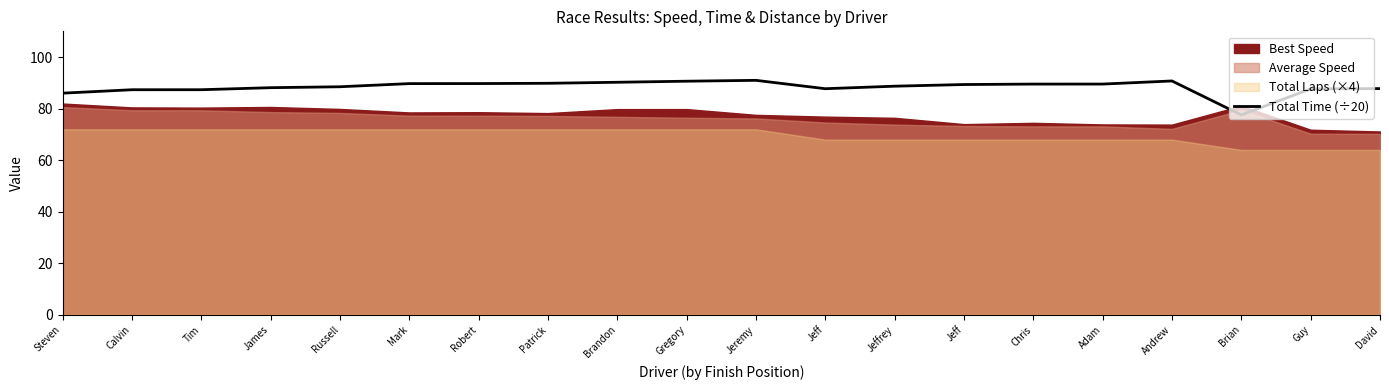

At which category does the data reach its first local peak?

Jeremy